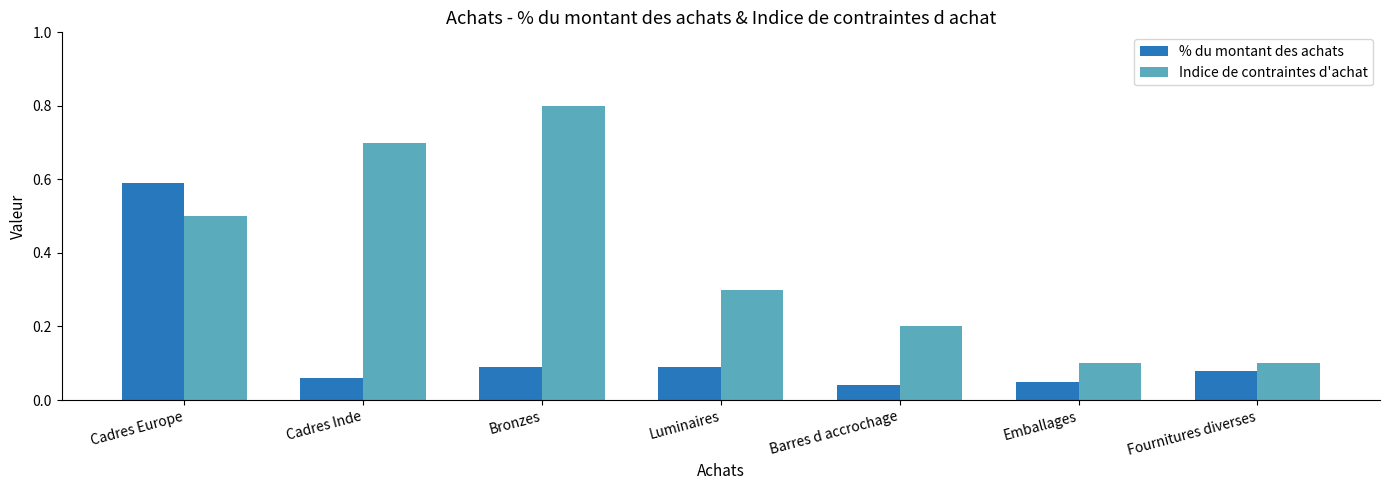

Count the Indice de contraintes d'achat values in the range 0 to 1.

7